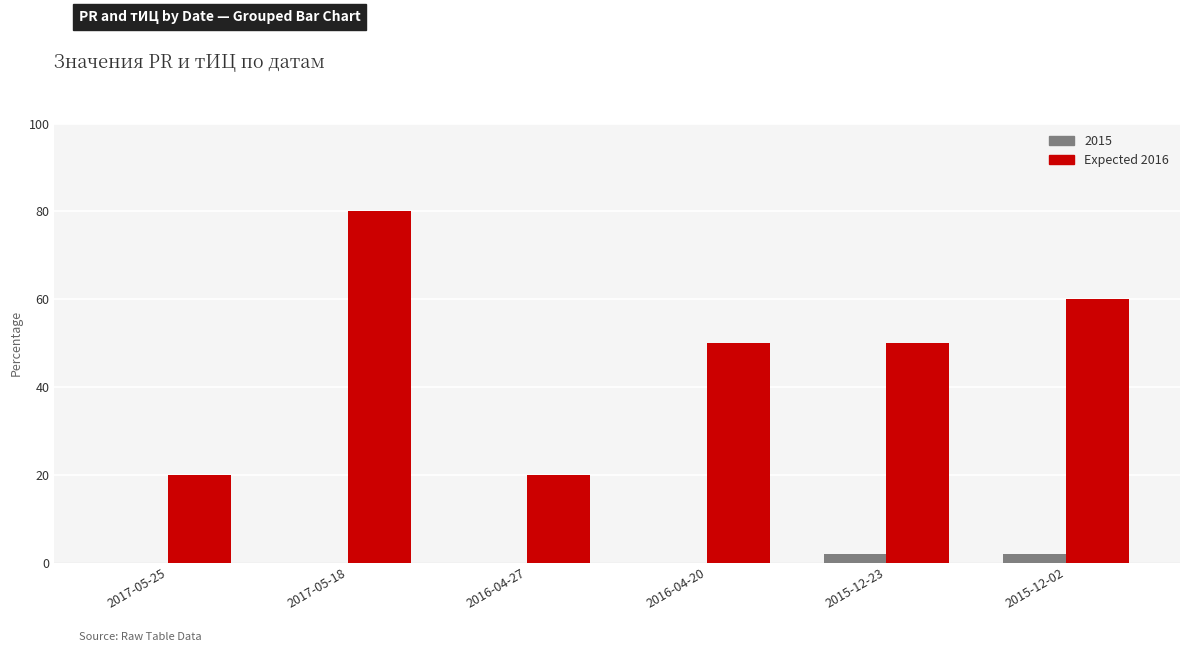

What is the maximum value shown in the chart?

80